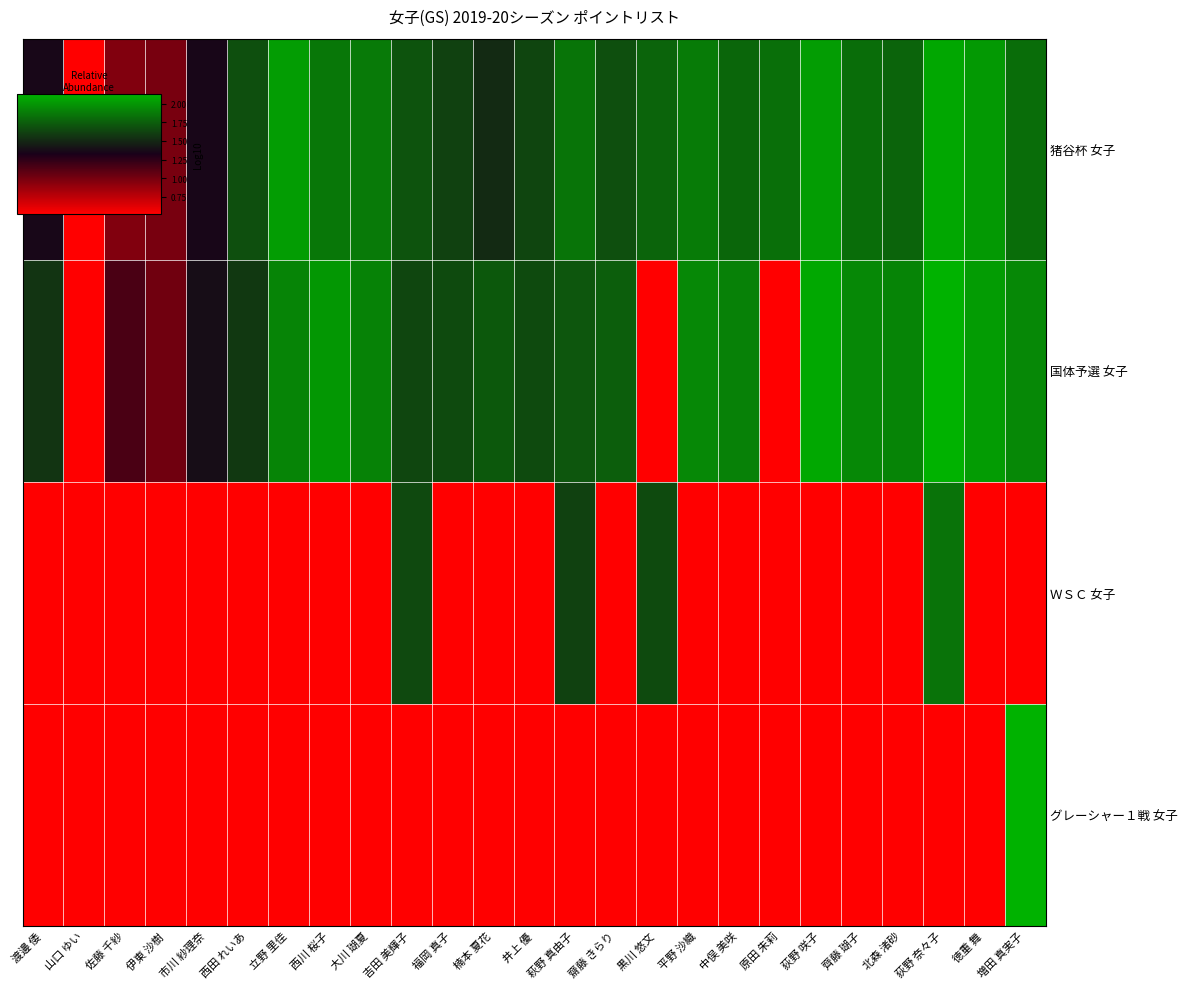

Which series changed the most between 大川 瑚夏 and 齋藤 きらり?

猪谷杯 女子